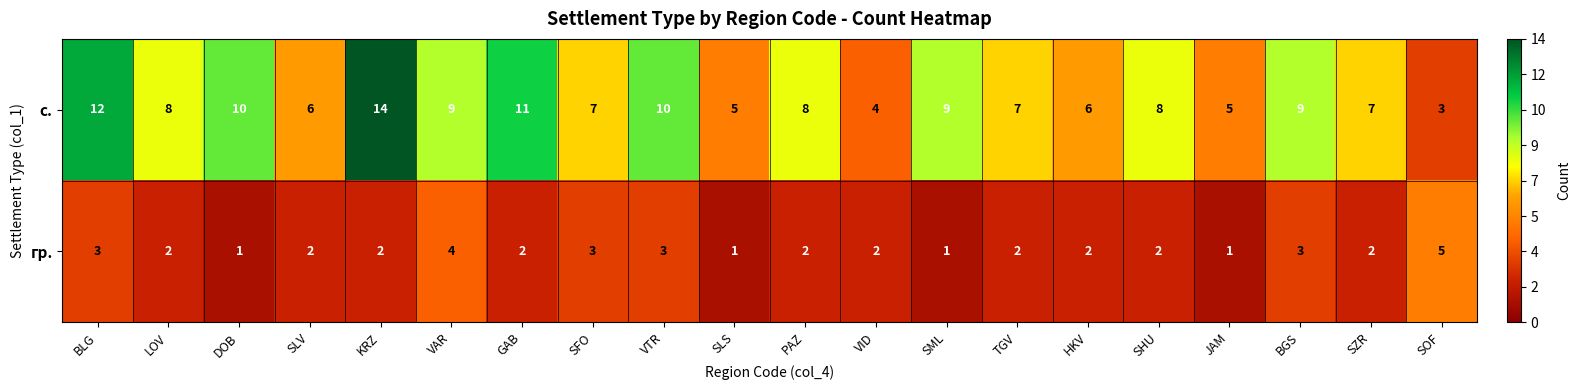

Which series has the largest total across all categories?

с.